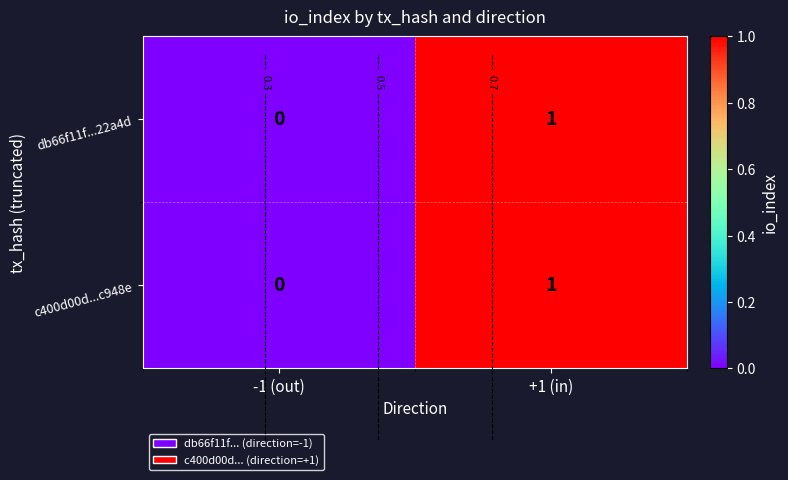

Which label corresponds to the smallest value in the chart?

-1 (out)